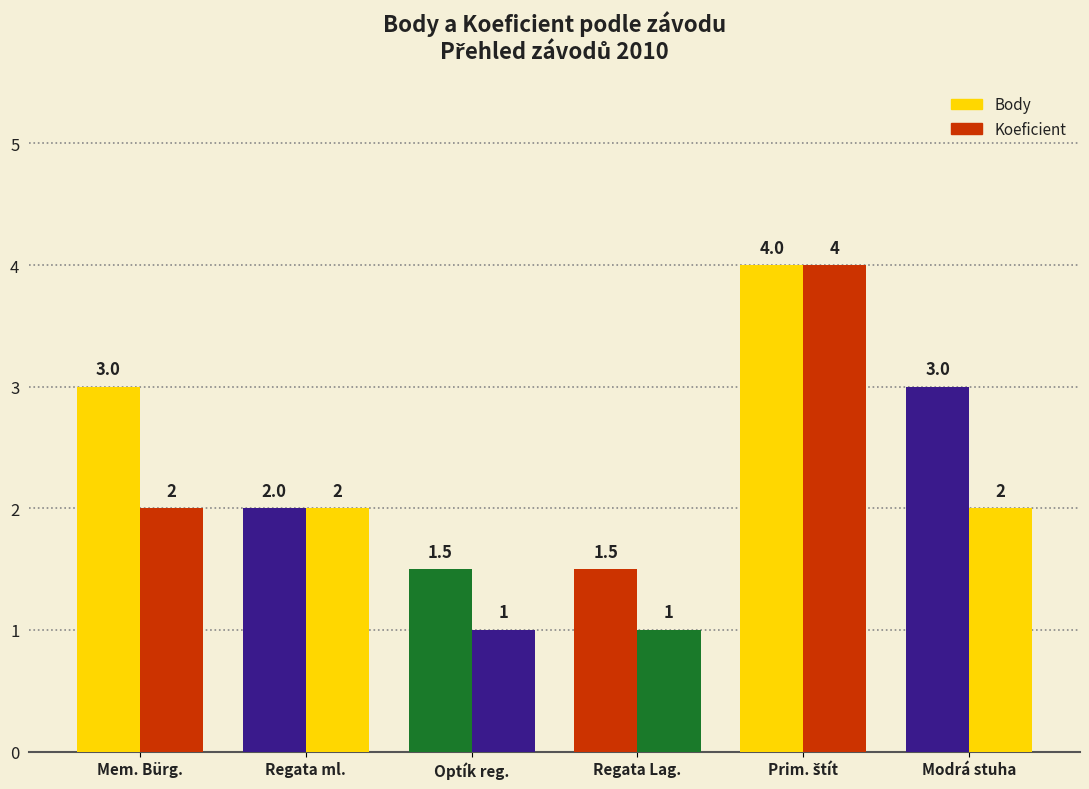

Read the Body value at Regata ml..

2.0